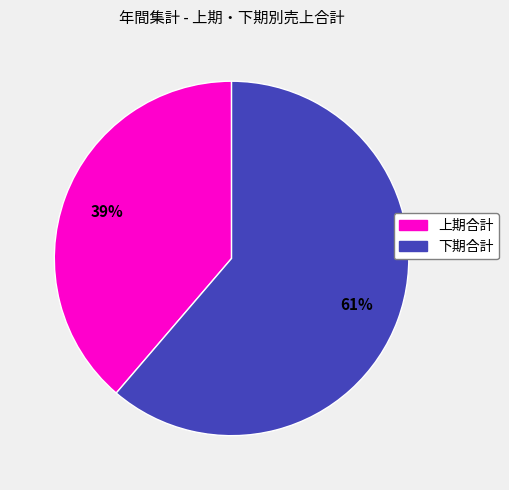

To the nearest percent, what is the average slice percentage?

50%